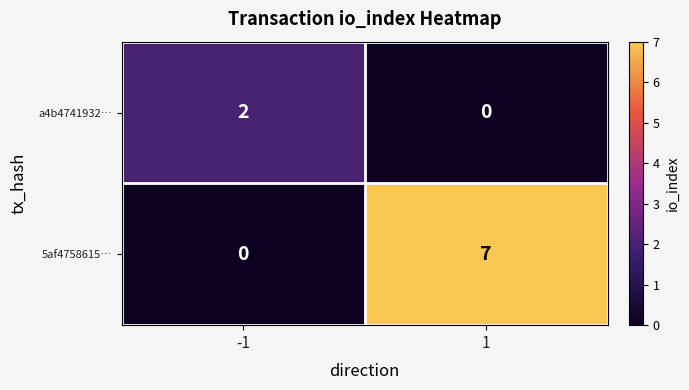

Rank the series by their maximum value, from highest to lowest.

5af4758615…, a4b4741932…